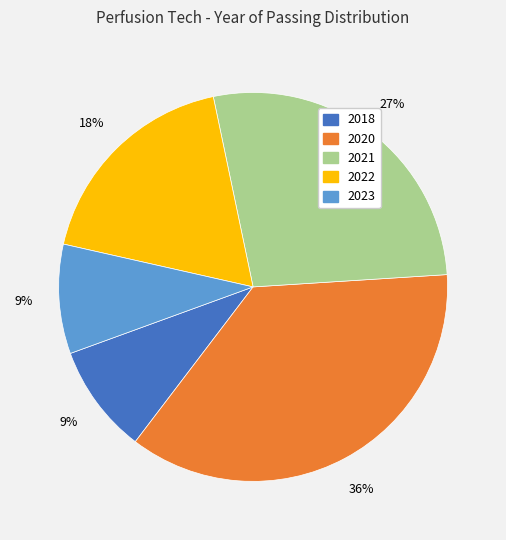

Which slice is the largest?

2020